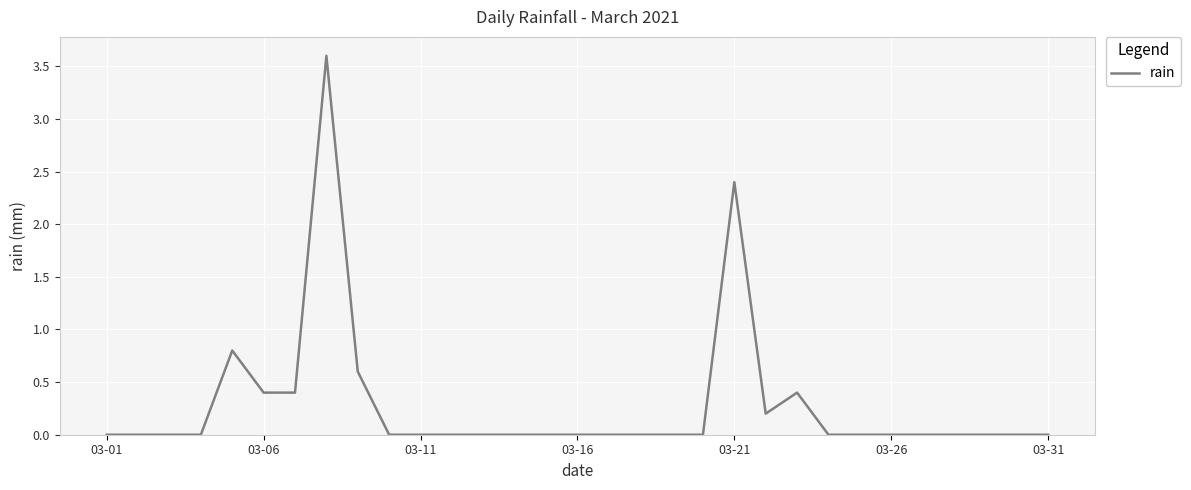

What is the difference between the maximum and minimum values?

3.6